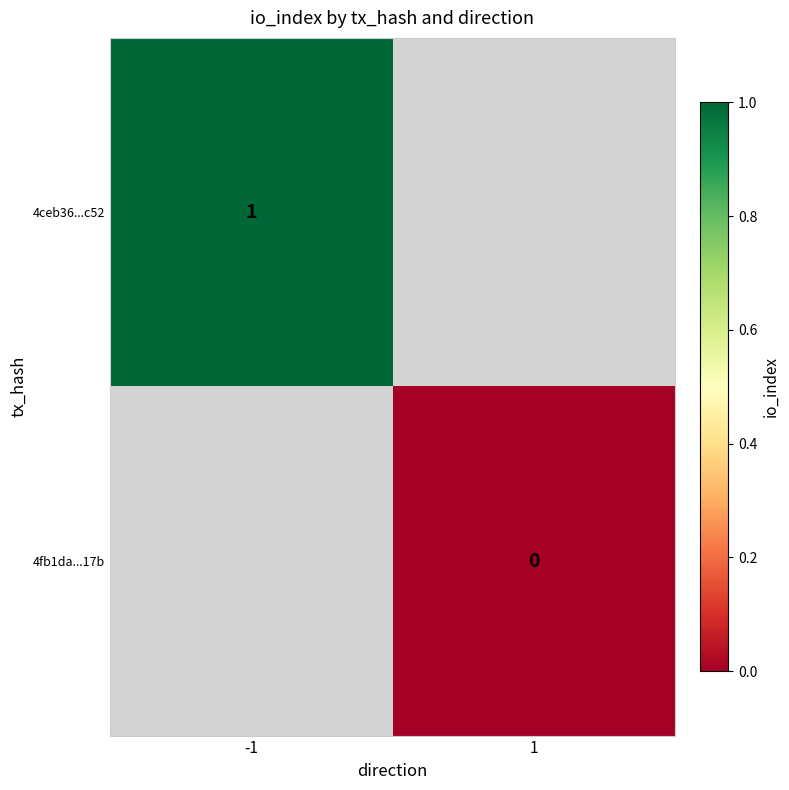

True or false: 4ceb36...c52 has a value of 1 at -1.

True